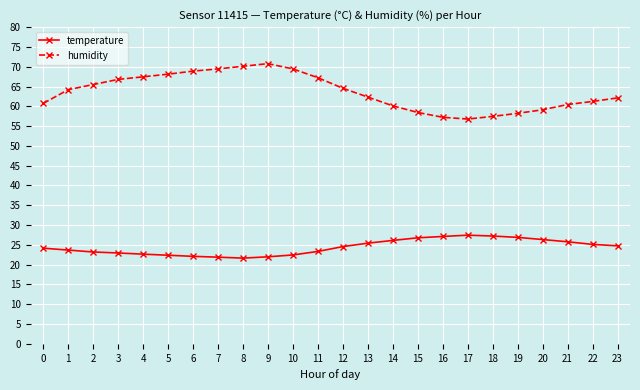

Is it true that humidity equals 68.9 at 6?

True